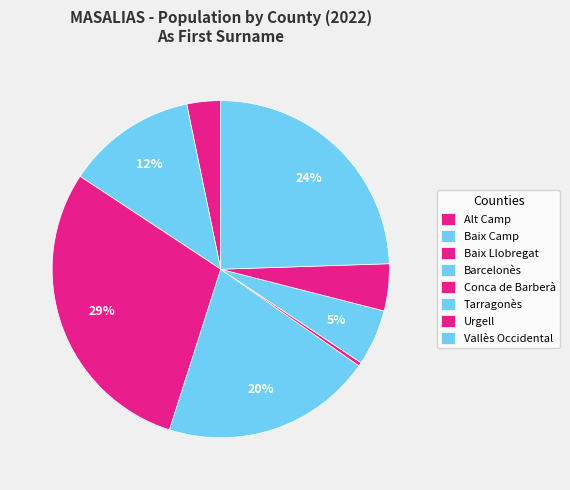

Count the number of slices in the pie.

8